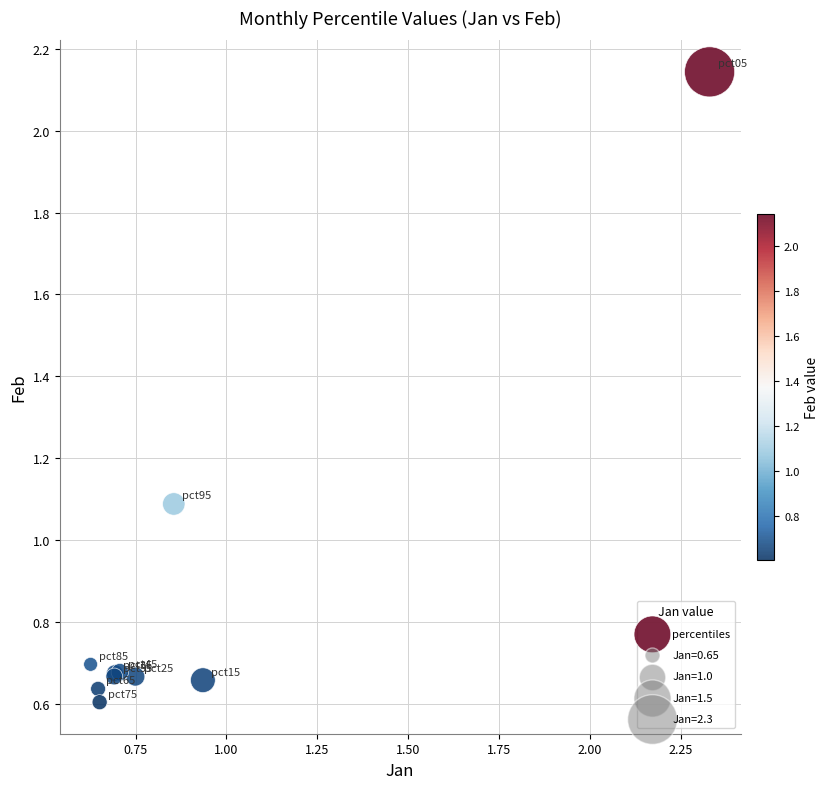

What Y value in the scatter plot is closest to 1?

1.1